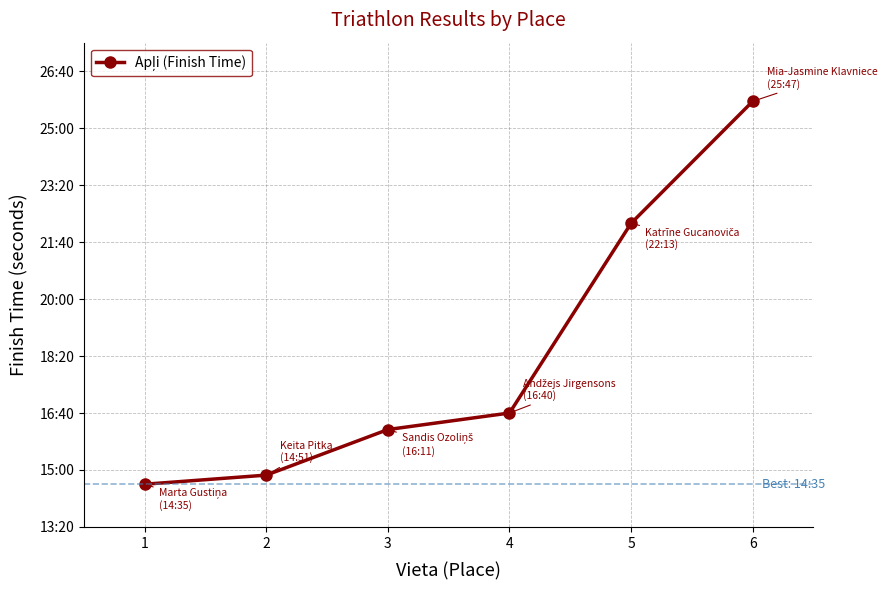

The value at 1 is 875. True or false?

True